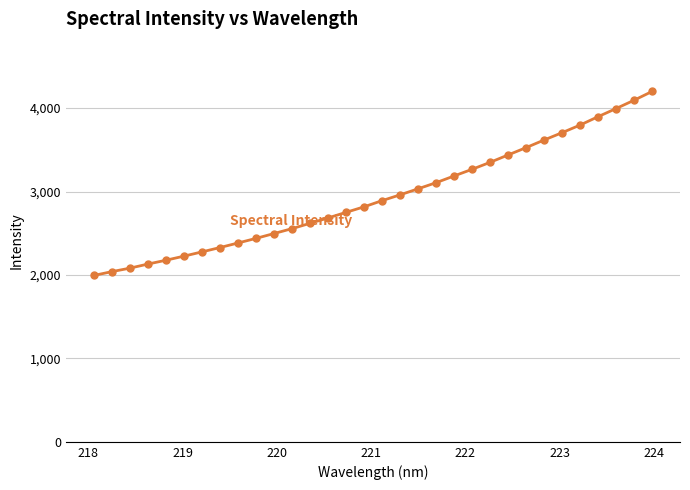

What is the sum of all values?

94069.6